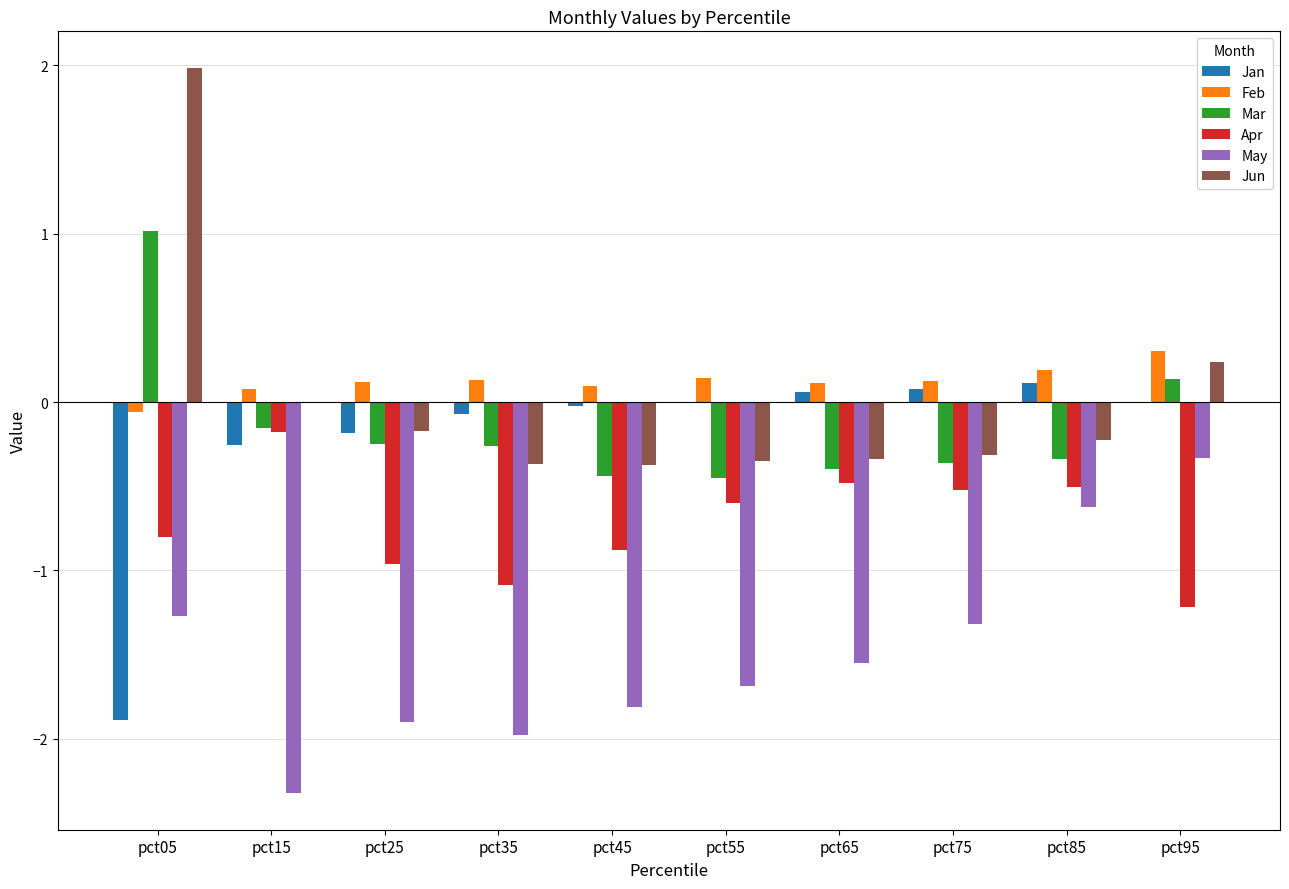

How many groups of bars are there?

10